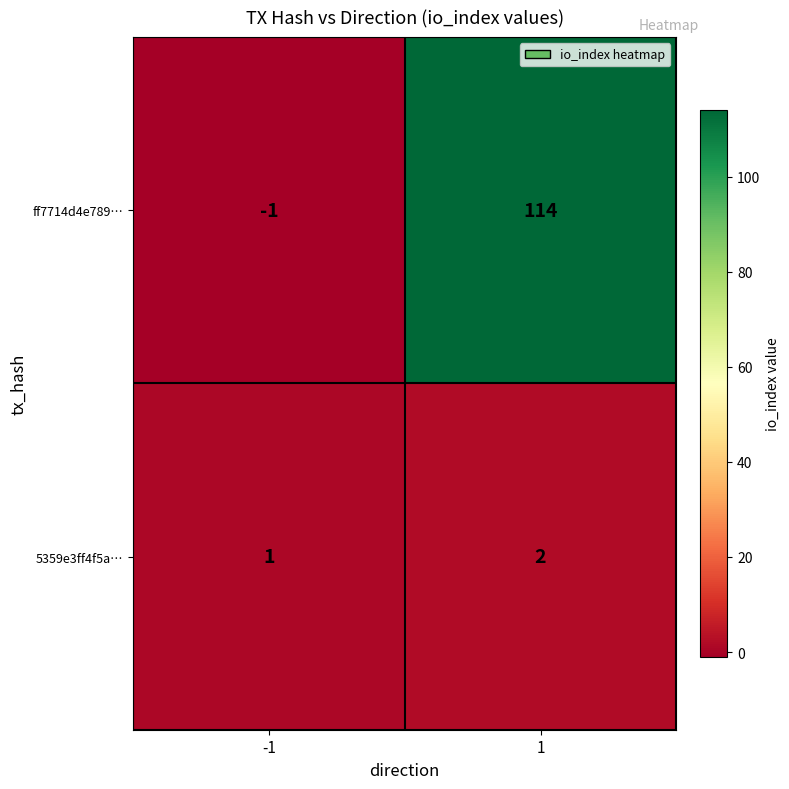

Rank the series by their maximum value, from highest to lowest.

ff7714d4e789…, 5359e3ff4f5a…